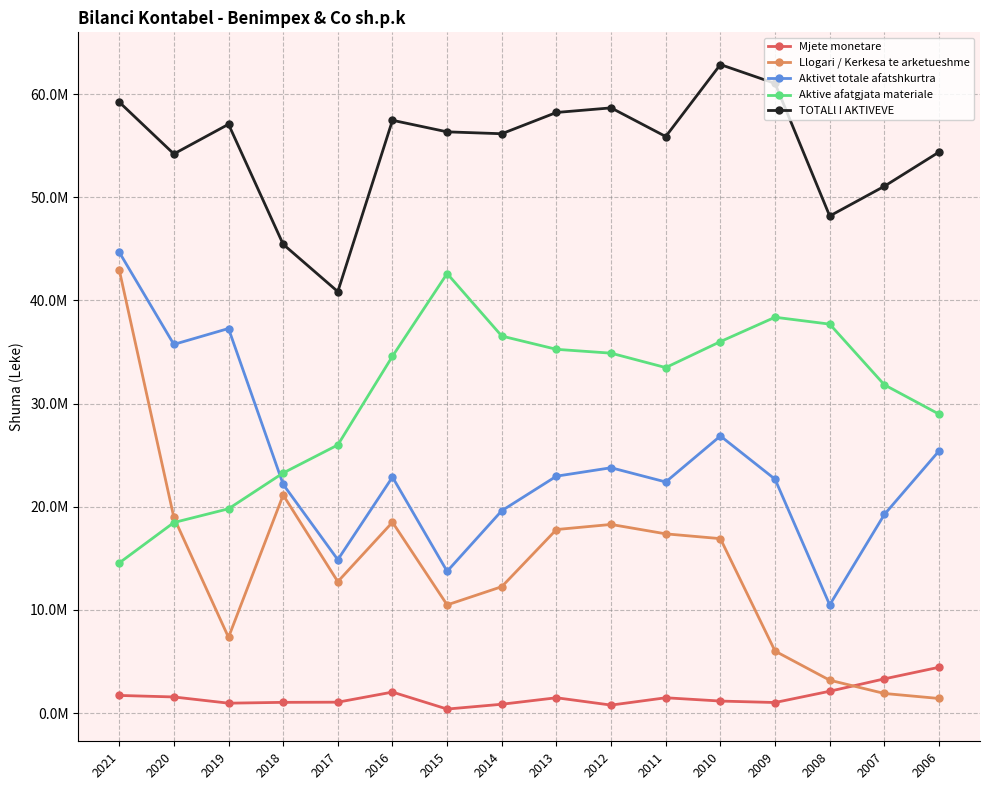

What is the maximum value shown in the chart?

62876369.0